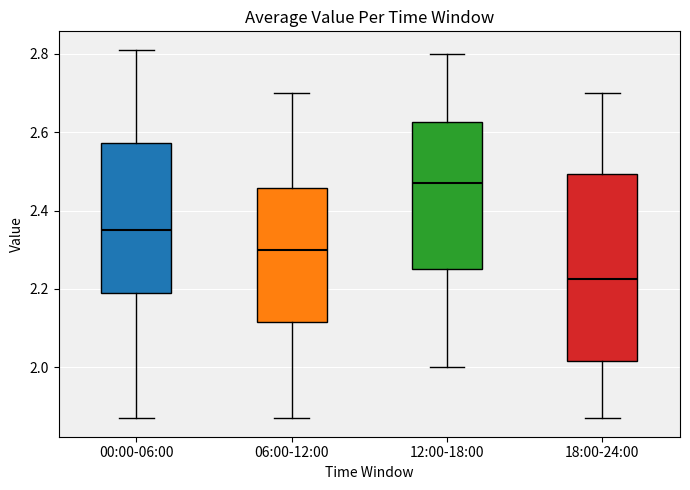

Which box has the lowest median line?

18:00-24:00